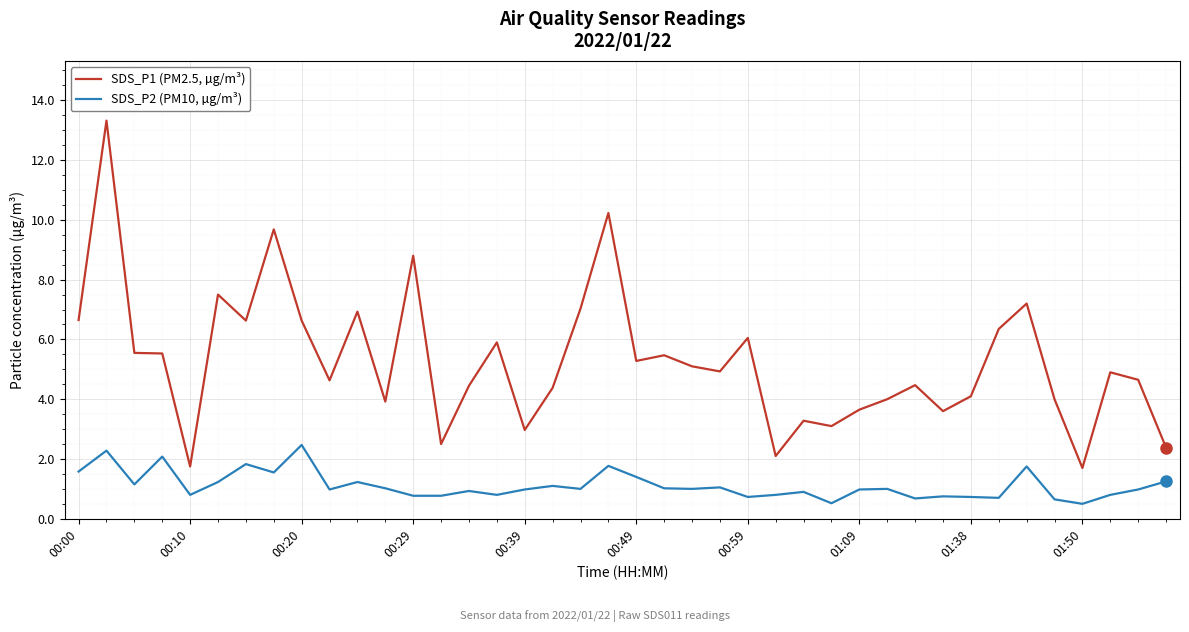

True or false: SDS_P2 (PM10, µg/m³) and SDS_P1 (PM2.5, µg/m³) cross at least once.

False